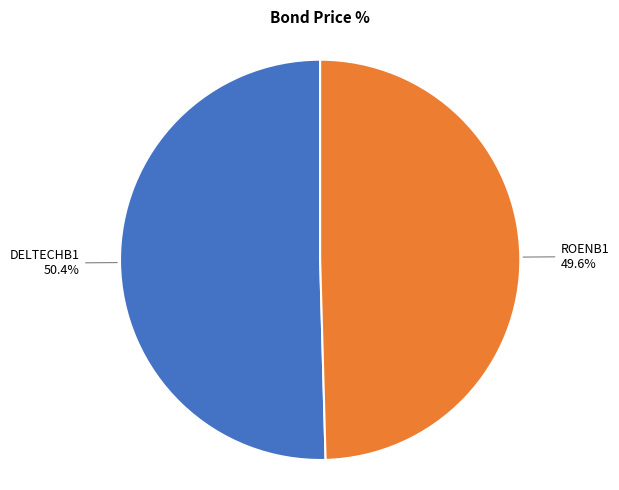

What is the largest slice in the pie chart?

DELTECHB1